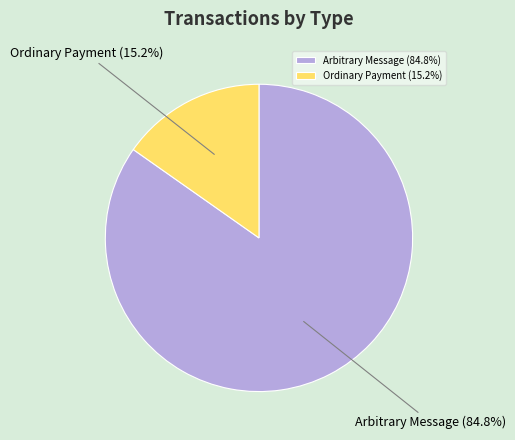

Combined, what portion of the pie is Ordinary Payment and Arbitrary Message?

100.0%